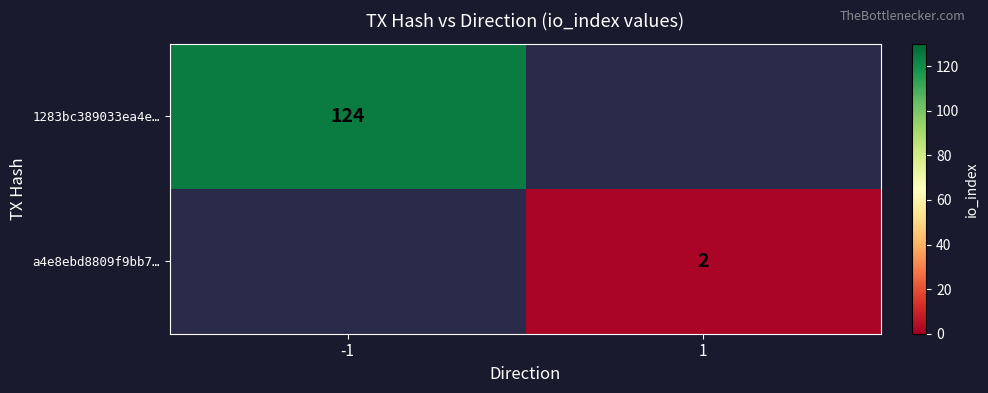

True or false: 1283bc389033ea4e… has a value of 41.3 at -1.

False